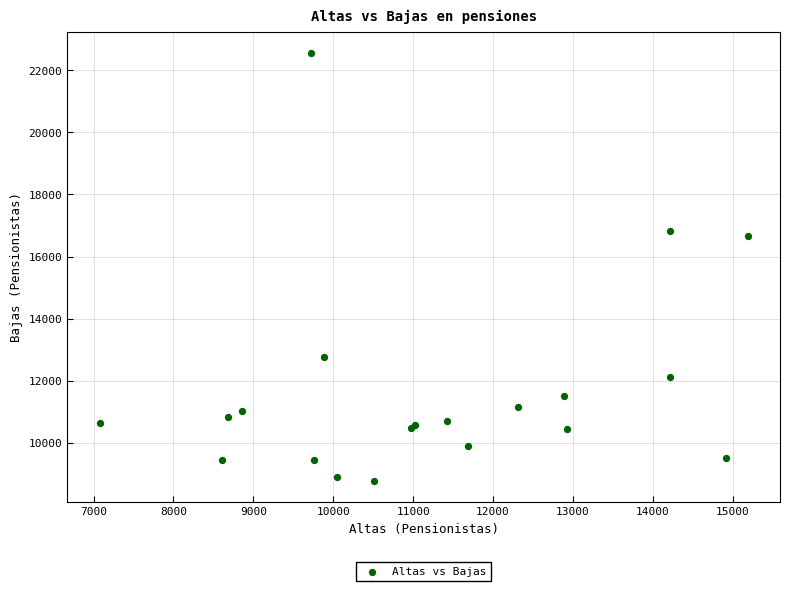

What Y value in the scatter plot is closest to 15668?

16668